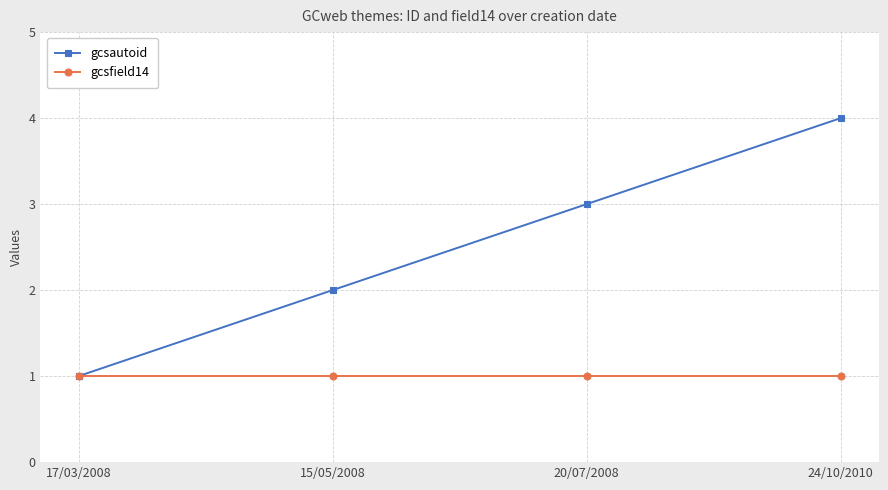

Which series has the largest total across all categories?

gcsautoid